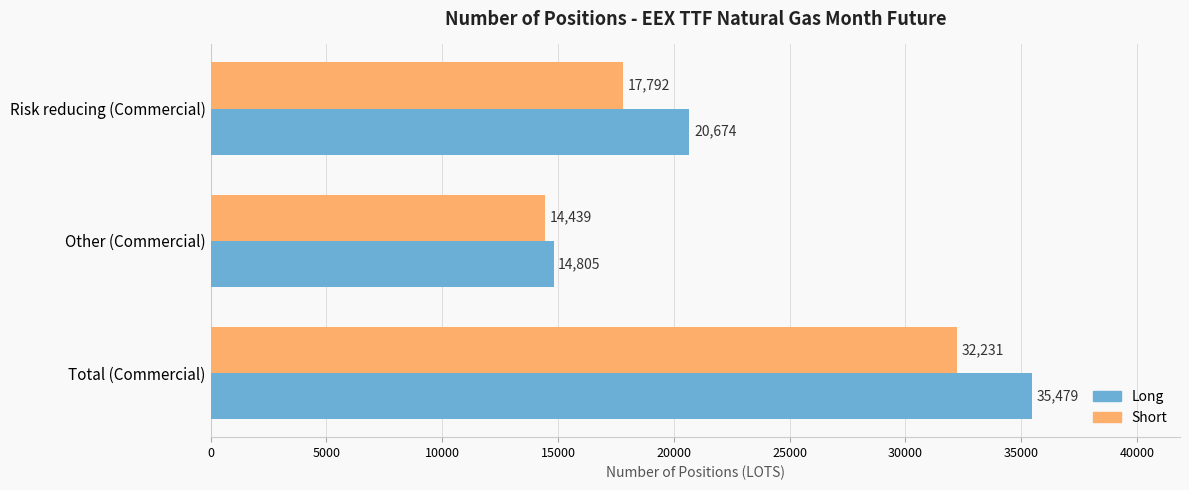

What is the sum of the Long values at Risk reducing (Commercial) and Other (Commercial)?

35479